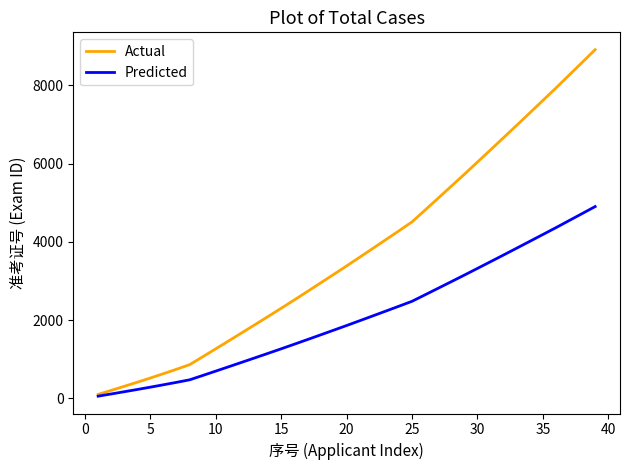

How many series are shown in this chart?

2